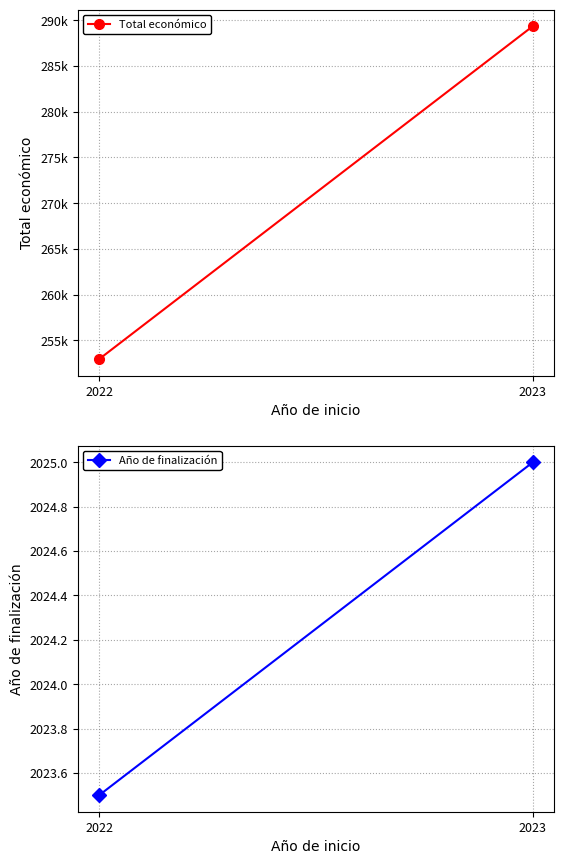

List the labels in order of Año de finalización value, largest first.

2023, 2022